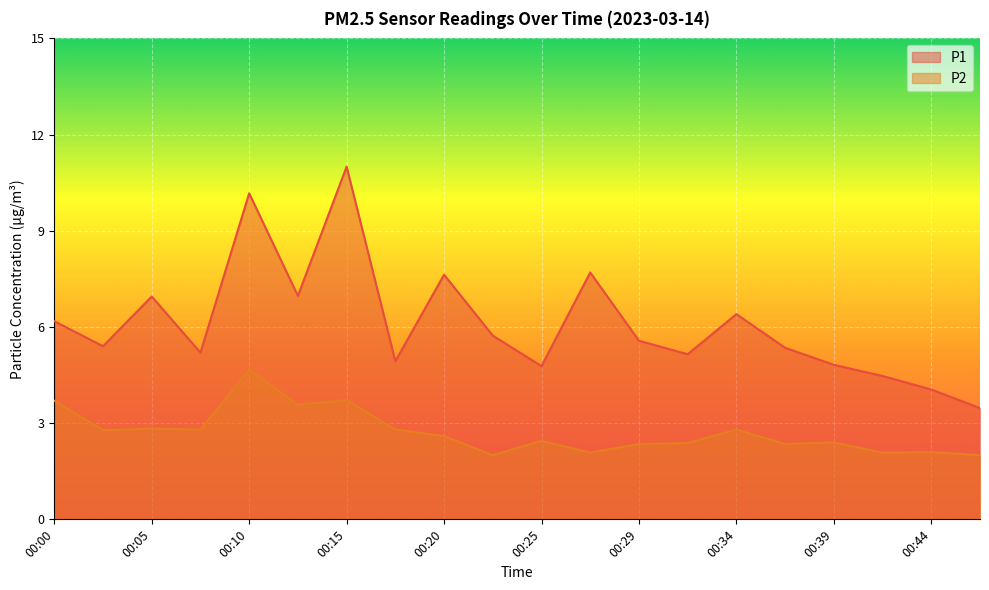

Reading left to right, what are all the values shown in this chart?

P1: 6.2	5.4	7.0	5.2	10.2	7.0	11.0	4.9	7.6	5.7	4.8	7.7	5.6	5.2	6.4	5.3	4.8	4.5	4.0	3.5
P2: 3.7	2.8	2.8	2.8	4.7	3.6	3.7	2.8	2.6	2.0	2.5	2.1	2.4	2.4	2.8	2.4	2.4	2.1	2.1	2.0